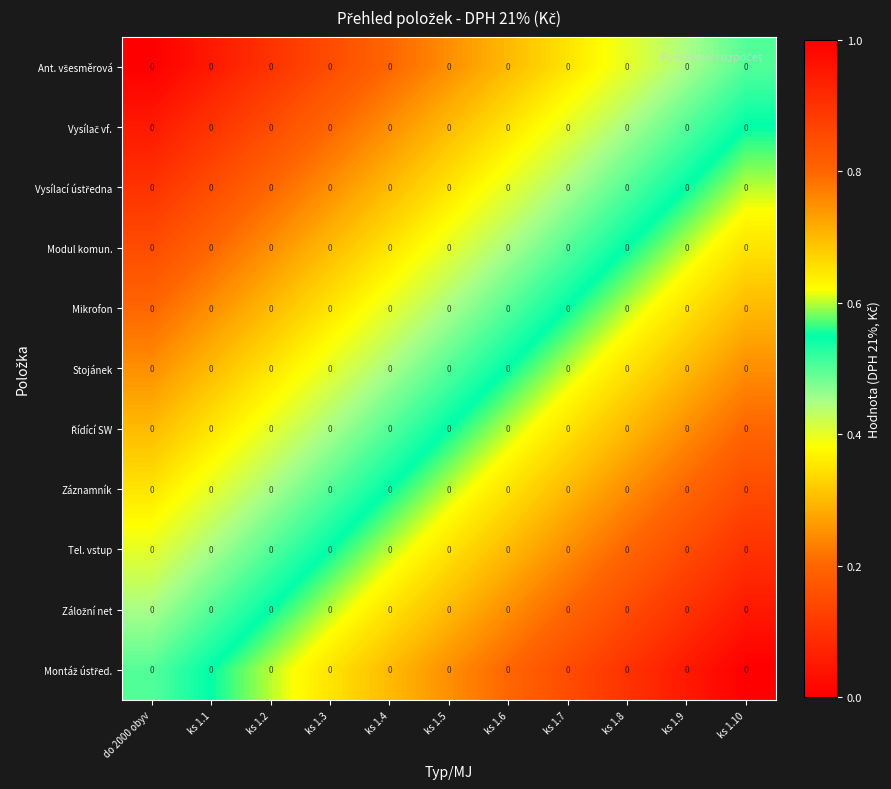

Which label corresponds to the largest value in the chart?

ks 1.10